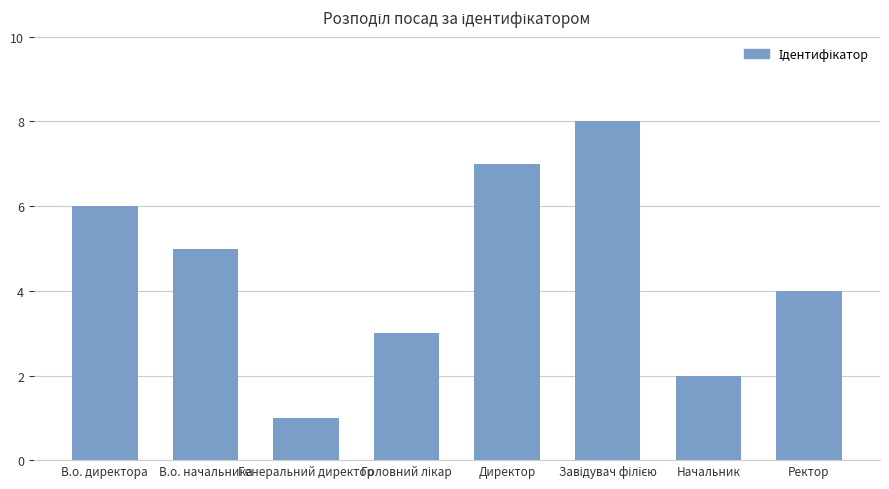

Where does the data first go above 5?

В.о. директора